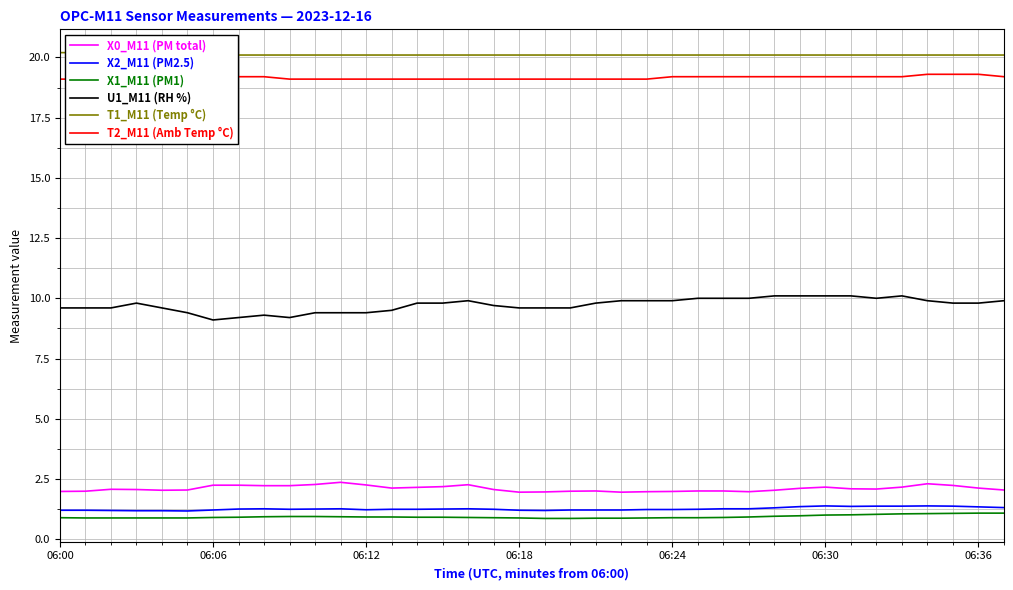

True or false: X2_M11 (PM2.5) and X0_M11 (PM total) intersect in this chart.

False